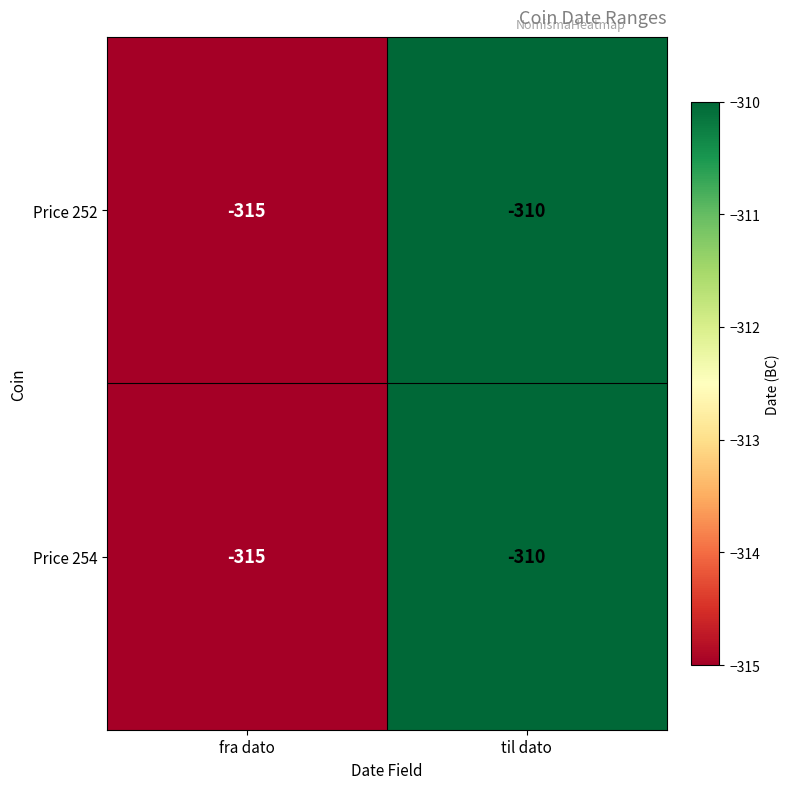

At which category does the chart reach its minimum across all series?

fra dato